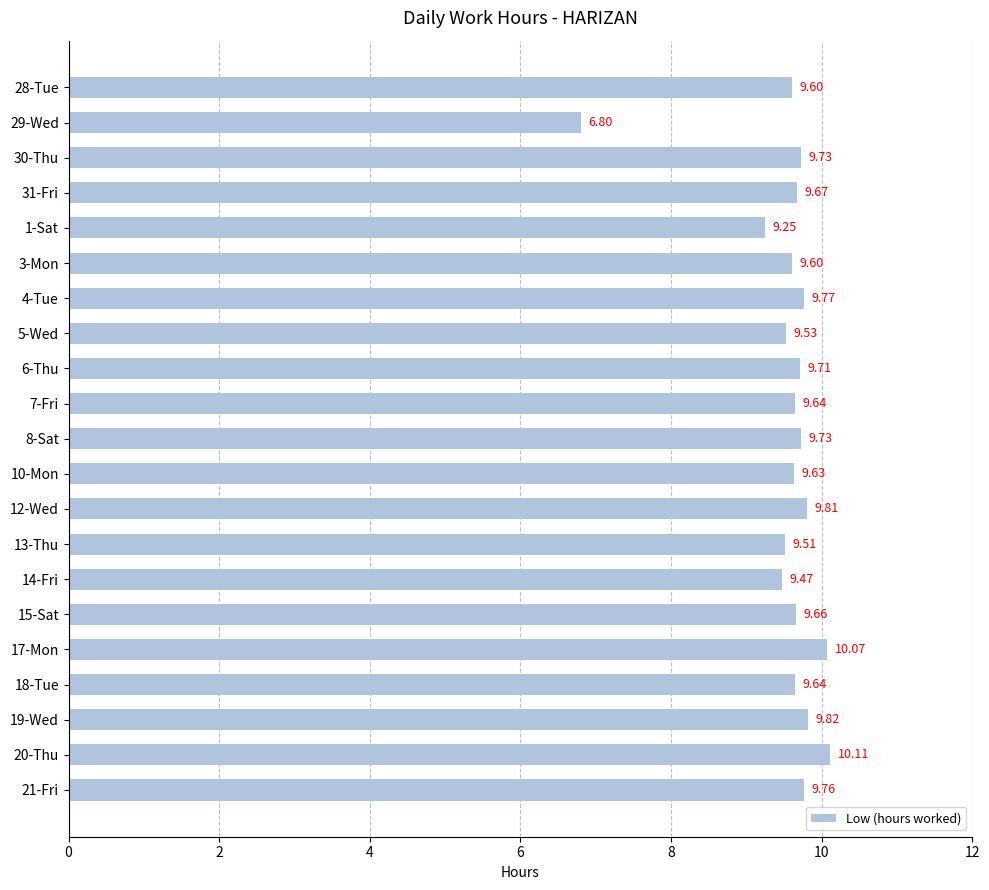

What is the ratio of the value at 20-Thu to the value at 15-Sat?

1.0